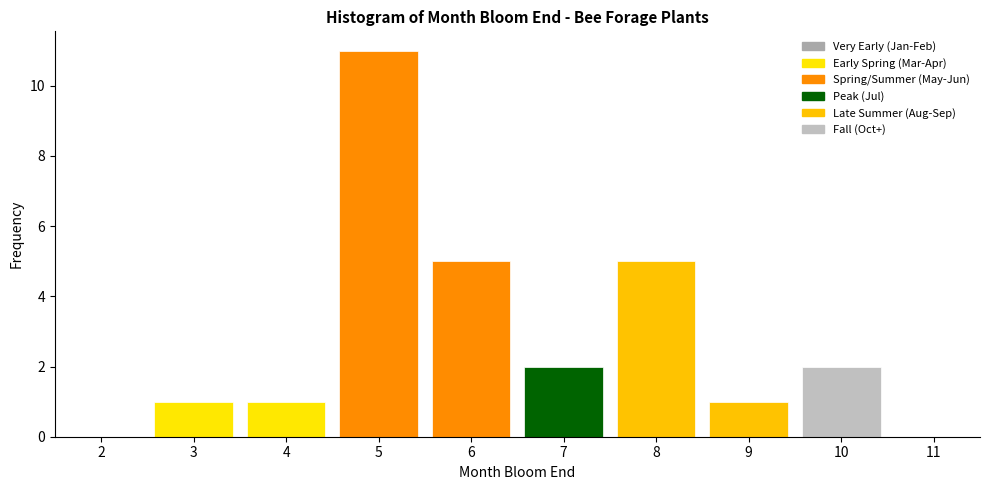

Reading left to right, transcribe this chart: for each bar, give the range it covers on the x-axis and its height. The values are not printed on the chart, so give them approximately, as read against the axis.

1.5 to 2.5: 0
2.5 to 3.5: 1
3.5 to 4.5: 1
4.5 to 5.5: 11
5.5 to 6.5: 5
6.5 to 7.5: 2
7.5 to 8.5: 5
8.5 to 9.5: 1
9.5 to 10.5: 2
10.5 to 11.5: 0